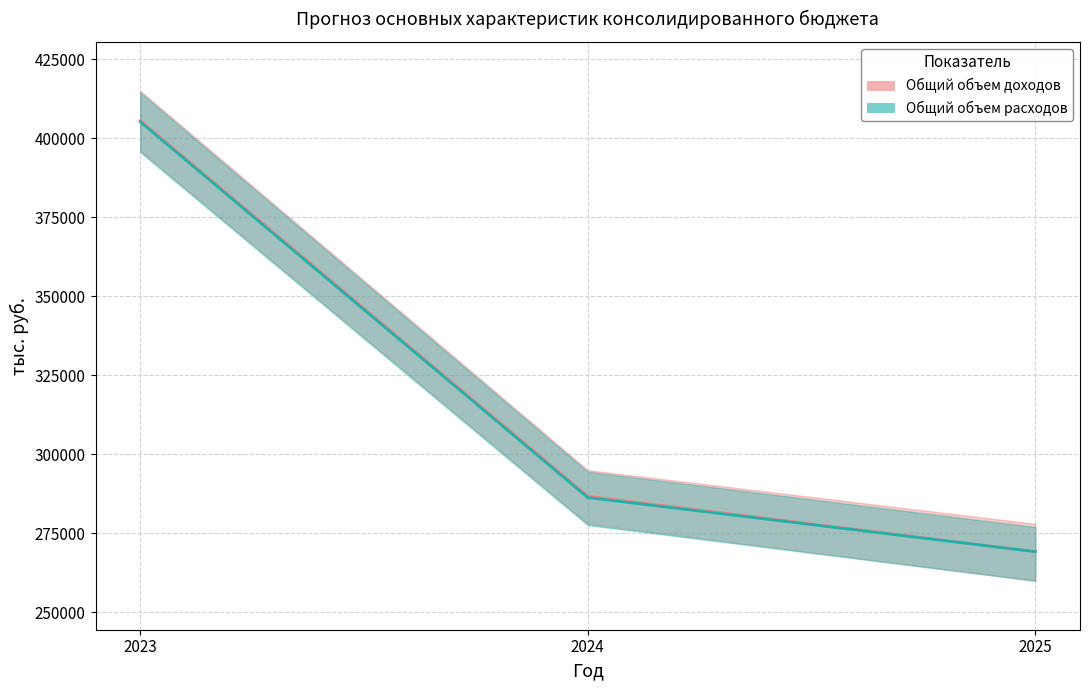

At which category is the sum across all series the highest?

2023